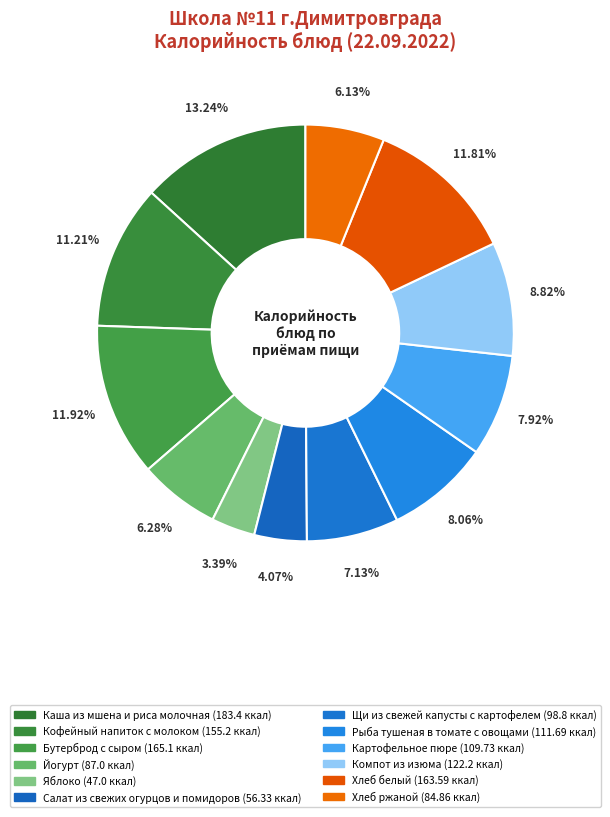

Is Картофельное пюре the majority of the pie?

No